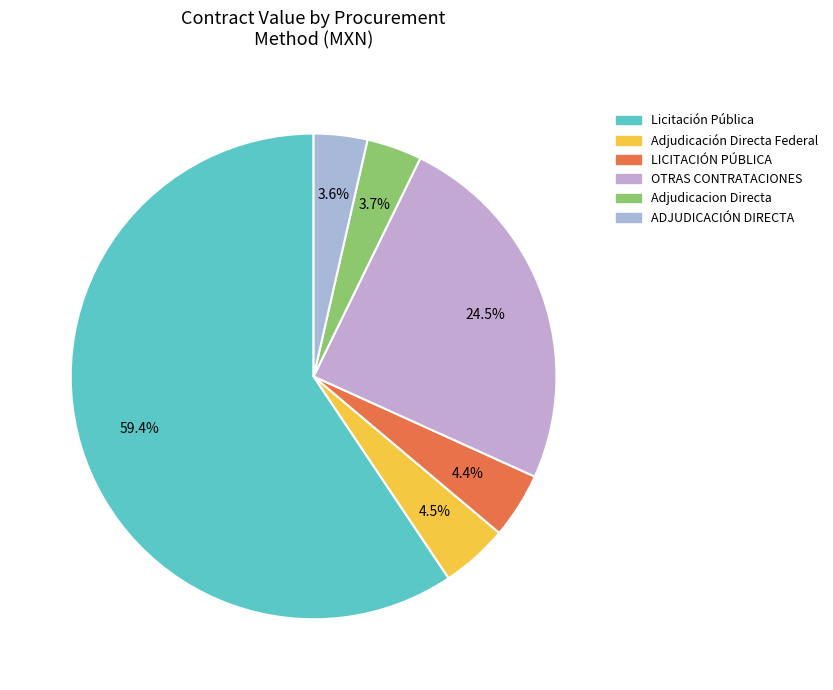

How many segments does this pie chart have?

6